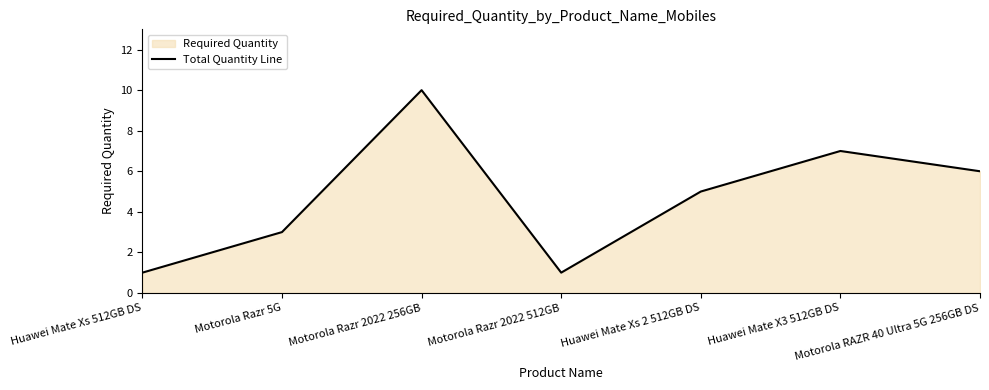

Reading left to right, what are all the values shown in this chart?

1	3	10	1	5	7	6